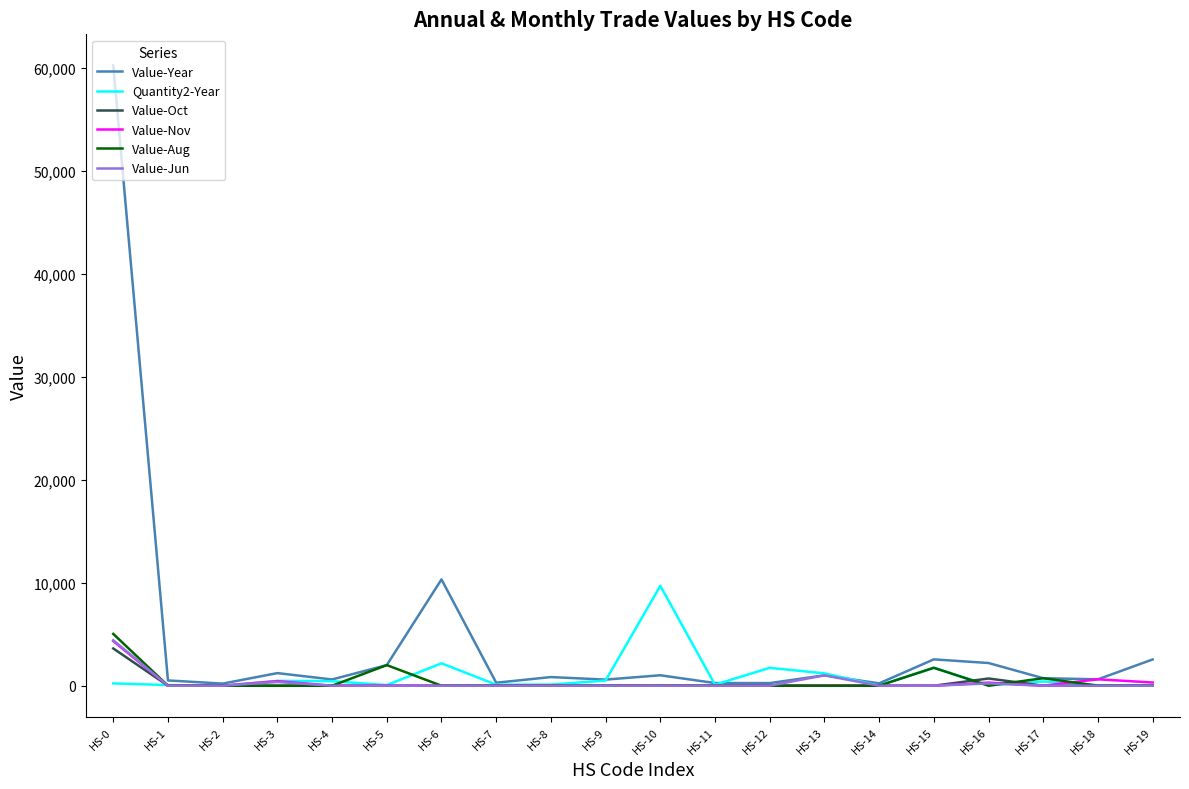

Which series has the largest total across all categories?

Value-Year